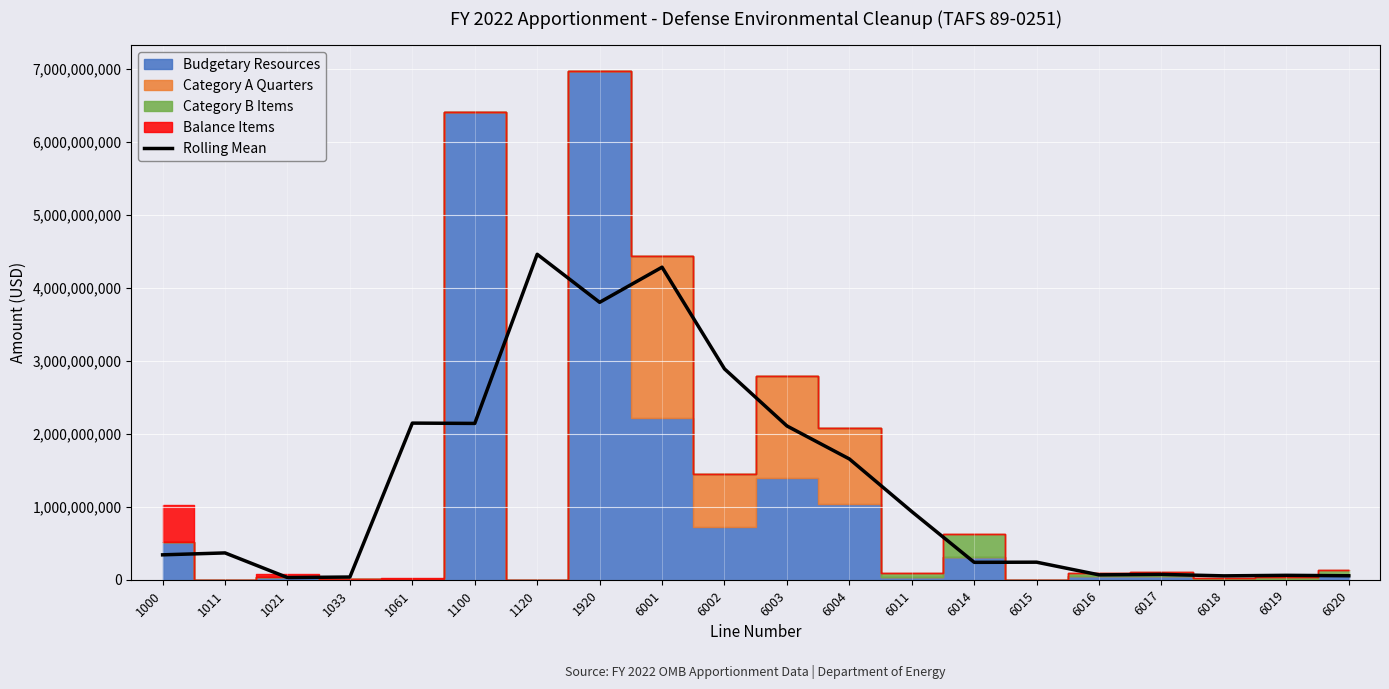

True or false: the data has more than 1 interior local peaks.

True